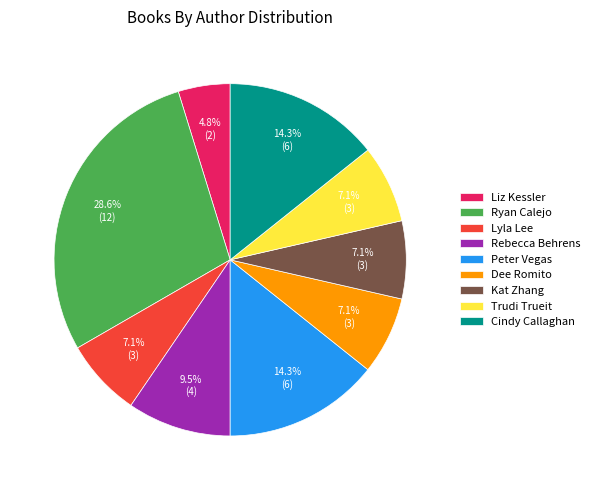

The Liz Kessler slice represents 5% of the pie. True or false?

True